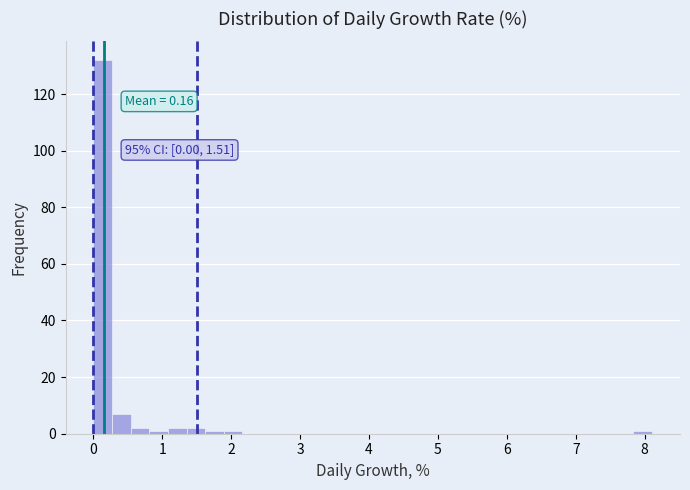

Read against the x-axis, roughly where is the centre of the tallest bar?

0.1